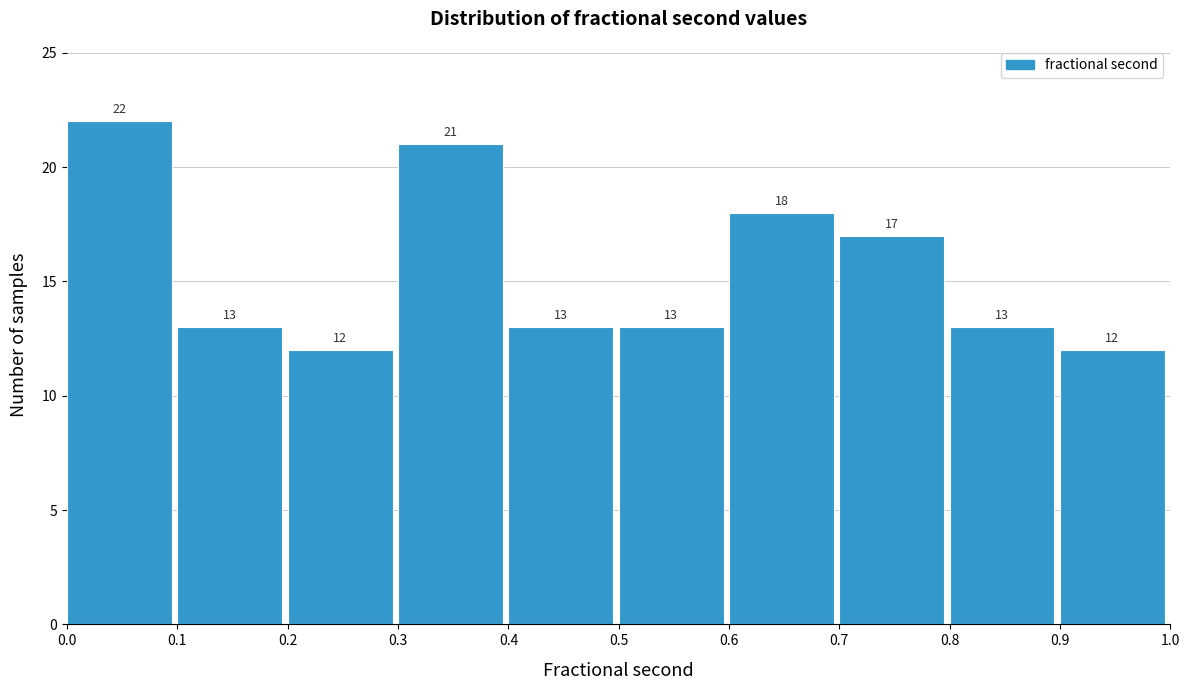

Reading left to right, list every bar in this chart as the range it spans on the x-axis followed by its height.

0.0 to 0.1: 22
0.1 to 0.2: 13
0.2 to 0.3: 12
0.3 to 0.4: 21
0.4 to 0.5: 13
0.5 to 0.6: 13
0.6 to 0.7: 18
0.7 to 0.8: 17
0.8 to 0.9: 13
0.9 to 1.0: 12